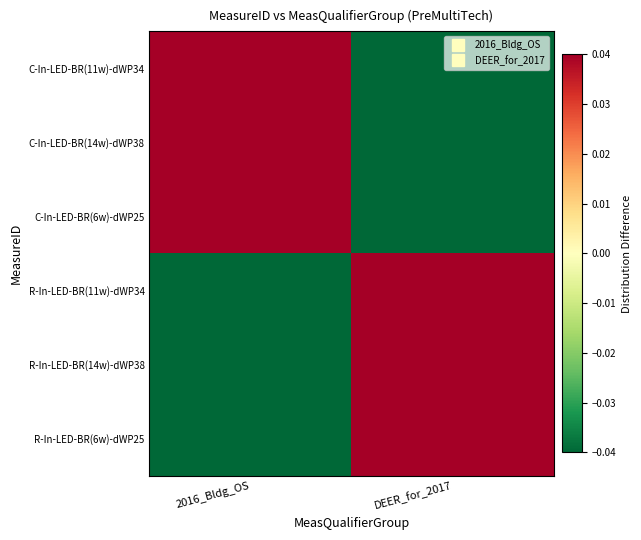

Count the number of data series in this chart.

6